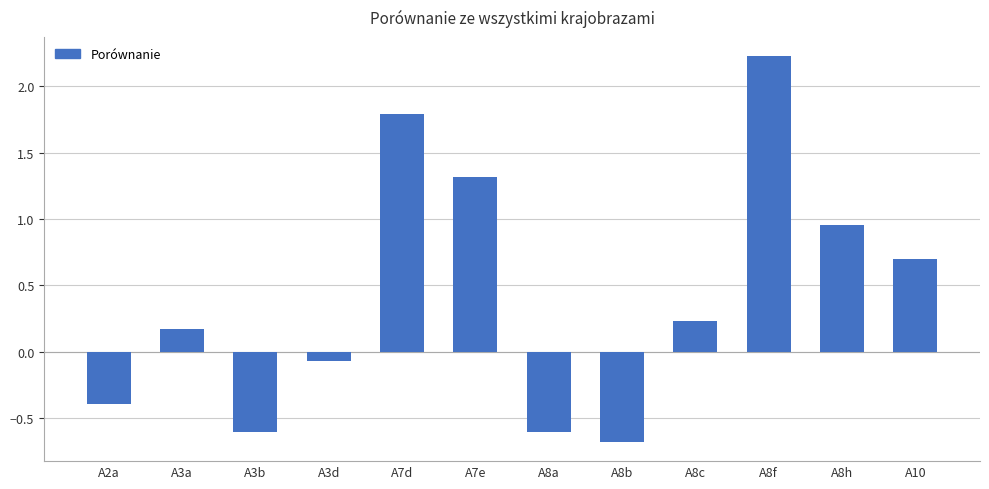

At which label is the value closest to 0?

A3d